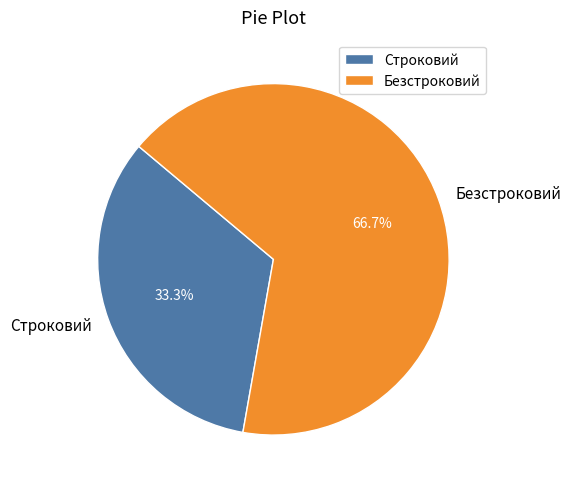

Which category has the smallest portion of the pie?

Строковий